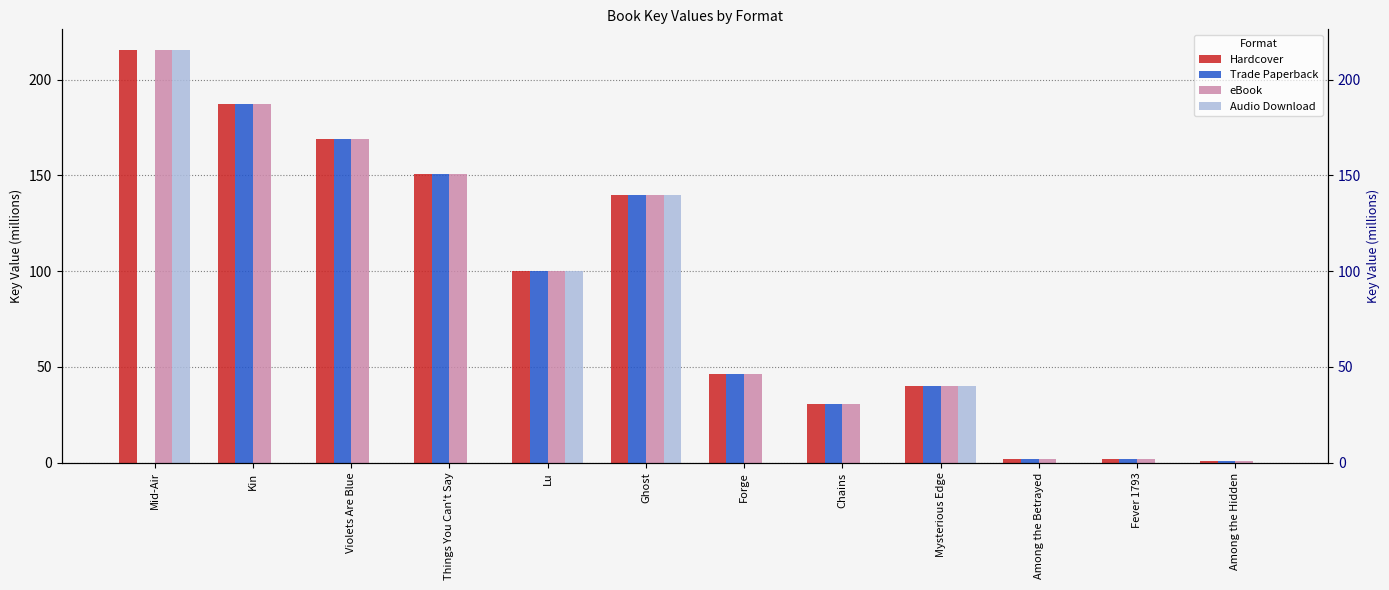

Which series has the largest range (max minus min)?

Audio Download